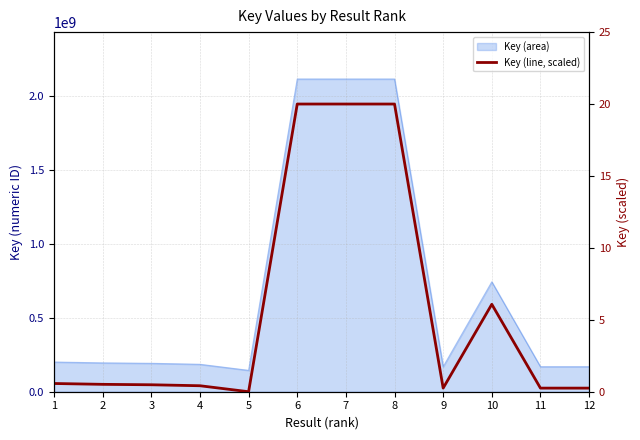

List the labels in order of value, smallest first.

5, 9, 12, 11, 4, 3, 2, 1, 10, 8, 7, 6